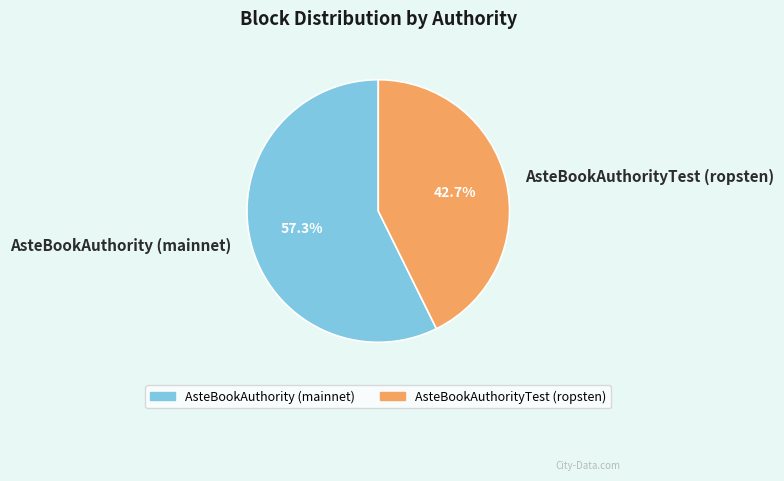

True or false: AsteBookAuthorityTest (ropsten) accounts for 55% of the total.

False